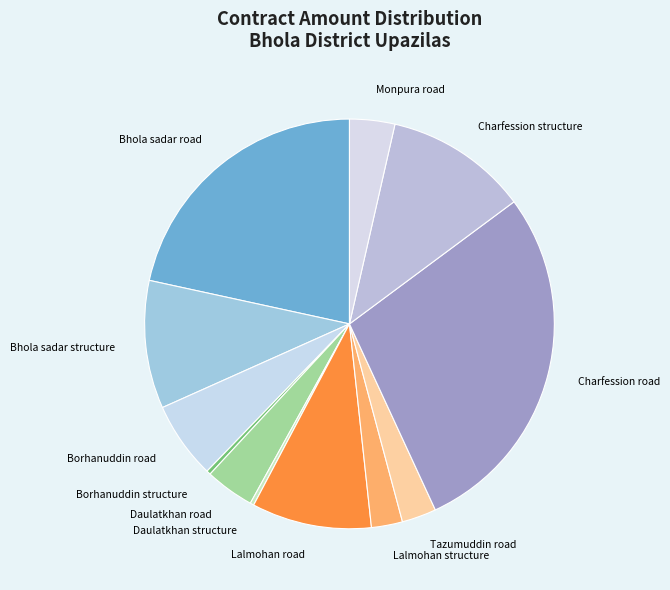

Is there a majority slice in this chart?

No